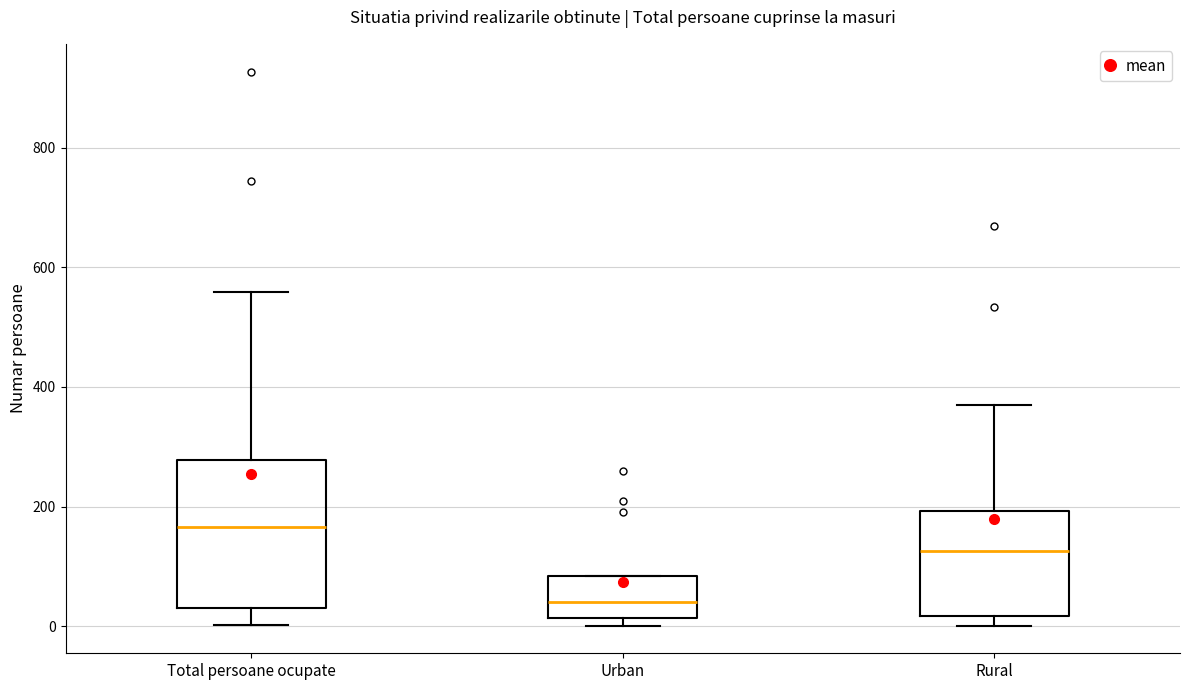

Where does the upper whisker of the box for Total persoane ocupate end on the y-axis? The values are not printed on the chart, so give them approximately, as read against the axis.

560